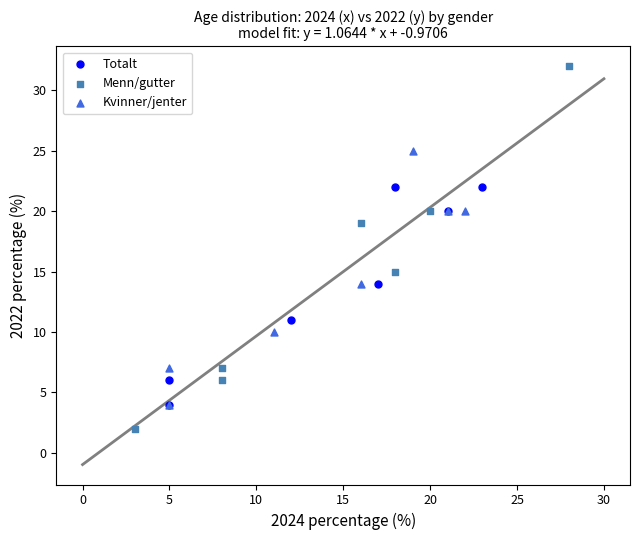

Which series has the widest spread of Y values?

Menn/gutter